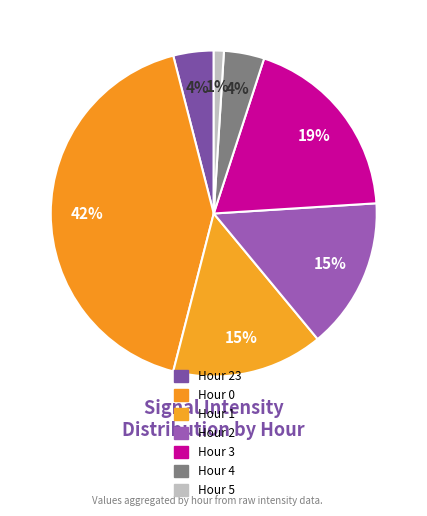

True or false: Hour 23 accounts for 1% of the total.

False